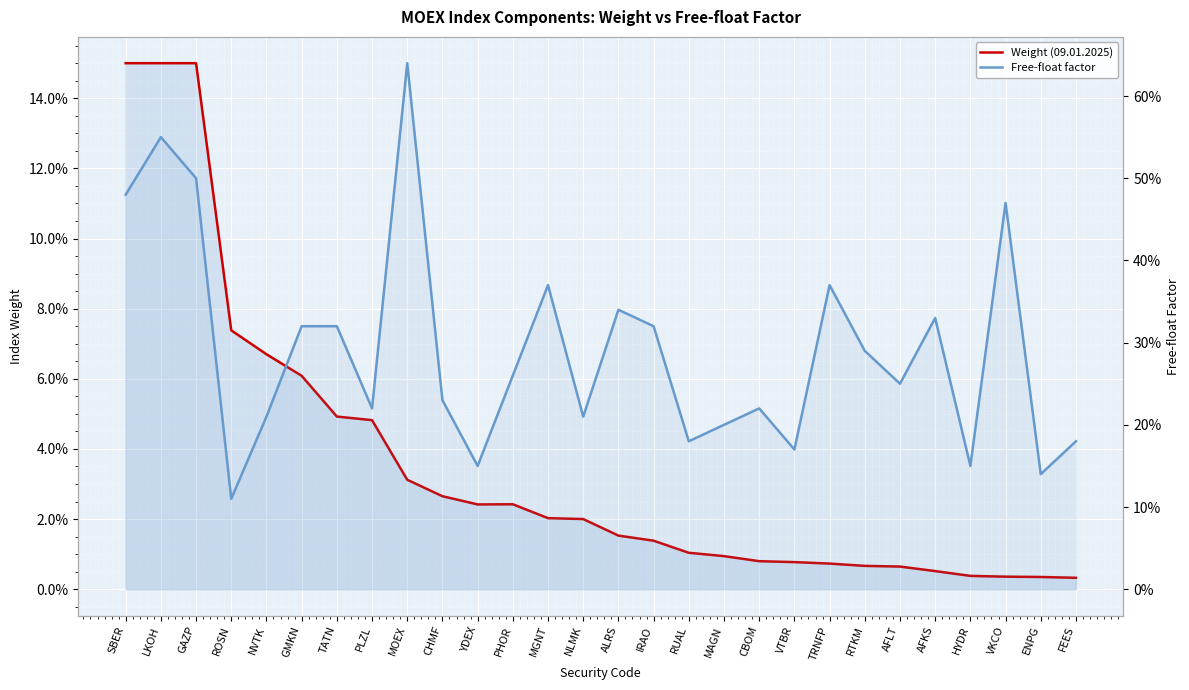

What is the spread (max minus min) of values at LKOH?

0.4